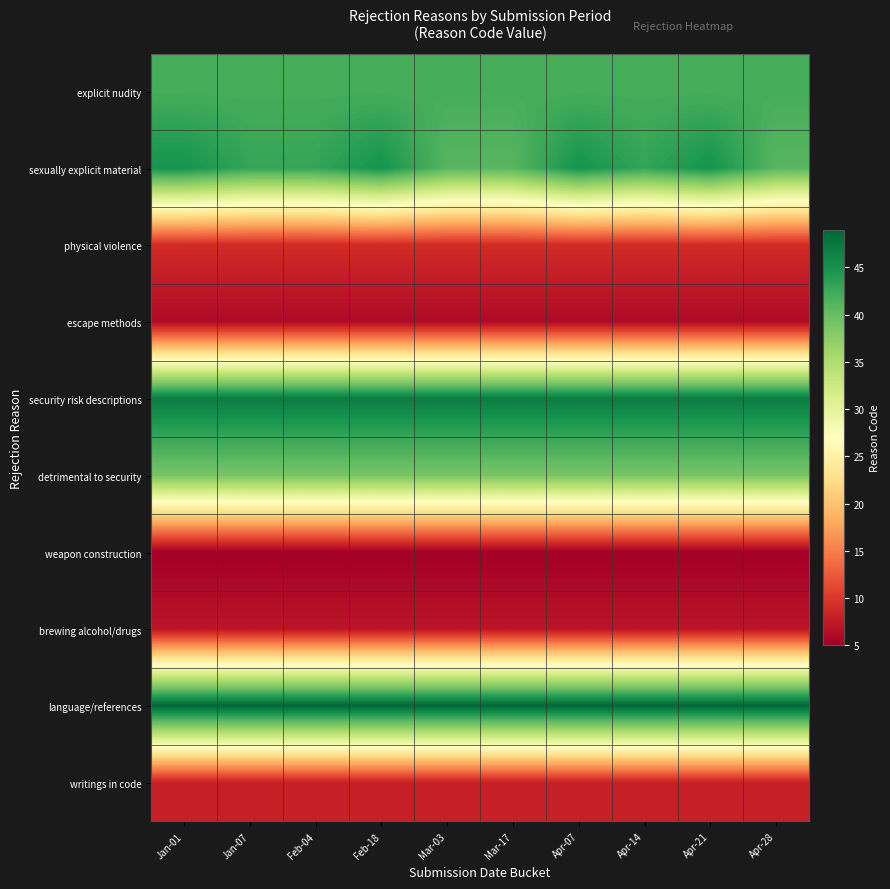

Reading left to right, transcribe all the data shown in this chart.

explicit nudity: Jan-01=42	Jan-07=42	Feb-04=42	Feb-18=42	Mar-03=42	Mar-17=42	Apr-07=42	Apr-14=42	Apr-21=42	Apr-28=42
sexually explicit material: Jan-01=45	Jan-07=43	Feb-04=43	Feb-18=45	Mar-03=41	Mar-17=41	Apr-07=45	Apr-14=43	Apr-21=45	Apr-28=41
physical violence: Jan-01=9	Jan-07=9	Feb-04=9	Feb-18=9	Mar-03=9	Mar-17=9	Apr-07=9	Apr-14=9	Apr-21=9	Apr-28=9
escape methods: Jan-01=6	Jan-07=6	Feb-04=6	Feb-18=6	Mar-03=6	Mar-17=6	Apr-07=6	Apr-14=6	Apr-21=6	Apr-28=6
security risk descriptions: Jan-01=47	Jan-07=47	Feb-04=47	Feb-18=47	Mar-03=47	Mar-17=47	Apr-07=47	Apr-14=47	Apr-21=47	Apr-28=47
detrimental to security: Jan-01=39	Jan-07=39	Feb-04=39	Feb-18=39	Mar-03=39	Mar-17=39	Apr-07=39	Apr-14=39	Apr-21=39	Apr-28=39
weapon construction: Jan-01=5	Jan-07=5	Feb-04=5	Feb-18=5	Mar-03=5	Mar-17=5	Apr-07=5	Apr-14=5	Apr-21=5	Apr-28=5
brewing alcohol/drugs: Jan-01=7	Jan-07=7	Feb-04=7	Feb-18=7	Mar-03=7	Mar-17=7	Apr-07=7	Apr-14=7	Apr-21=7	Apr-28=7
language/references: Jan-01=49	Jan-07=49	Feb-04=49	Feb-18=49	Mar-03=49	Mar-17=49	Apr-07=49	Apr-14=49	Apr-21=49	Apr-28=49
writings in code: Jan-01=8	Jan-07=8	Feb-04=8	Feb-18=8	Mar-03=8	Mar-17=8	Apr-07=8	Apr-14=8	Apr-21=8	Apr-28=8